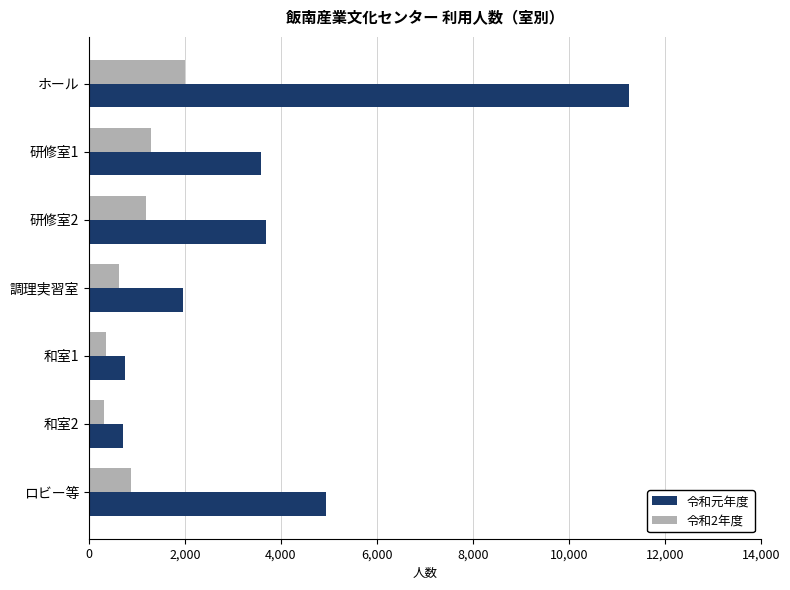

Which series has the largest total across all categories?

令和元年度